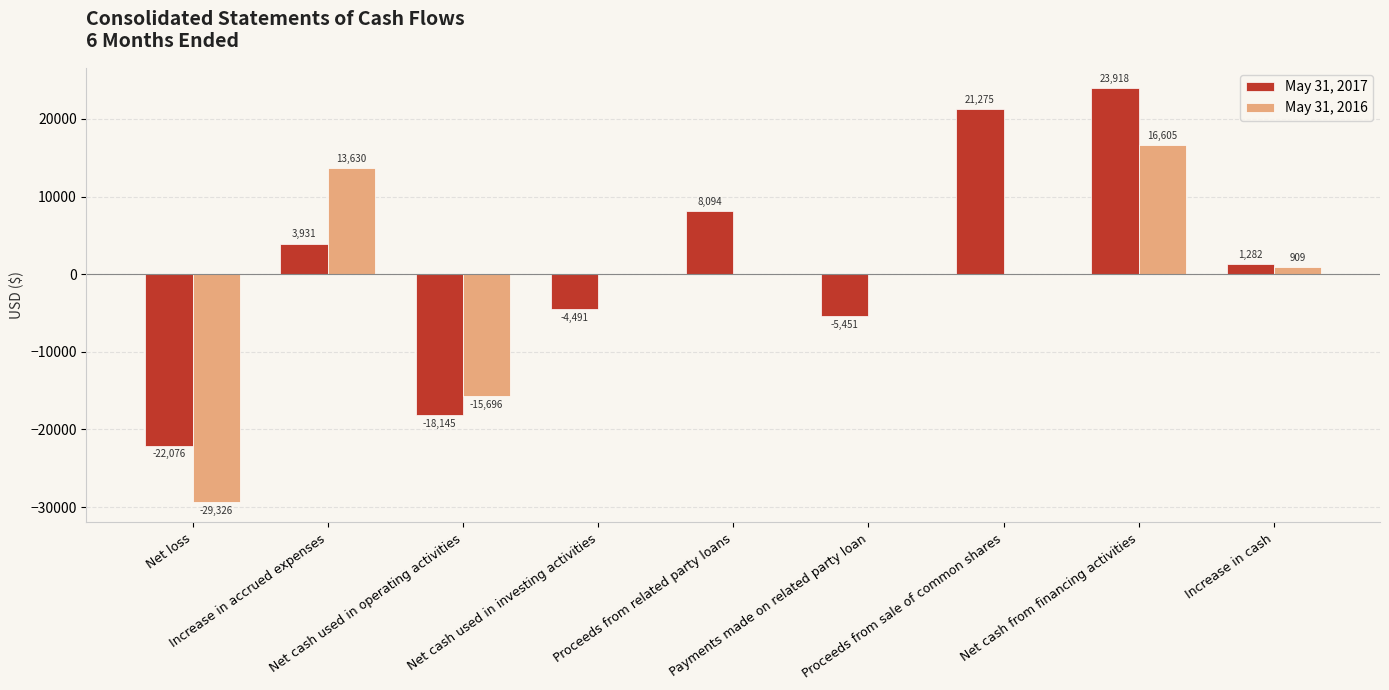

Are the bars grouped side by side (vs. stacked)?

Yes